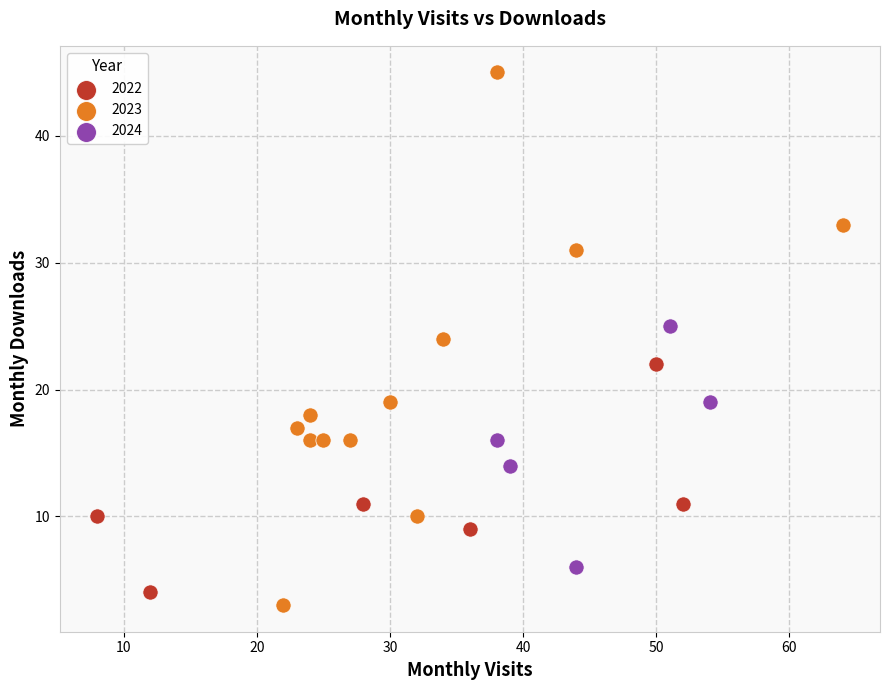

Which series reaches the maximum Y coordinate?

2023